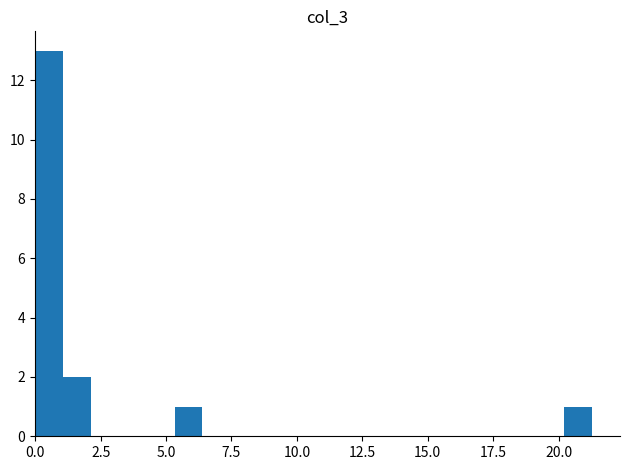

Read against the x-axis, roughly where is the centre of the tallest bar?

0.5